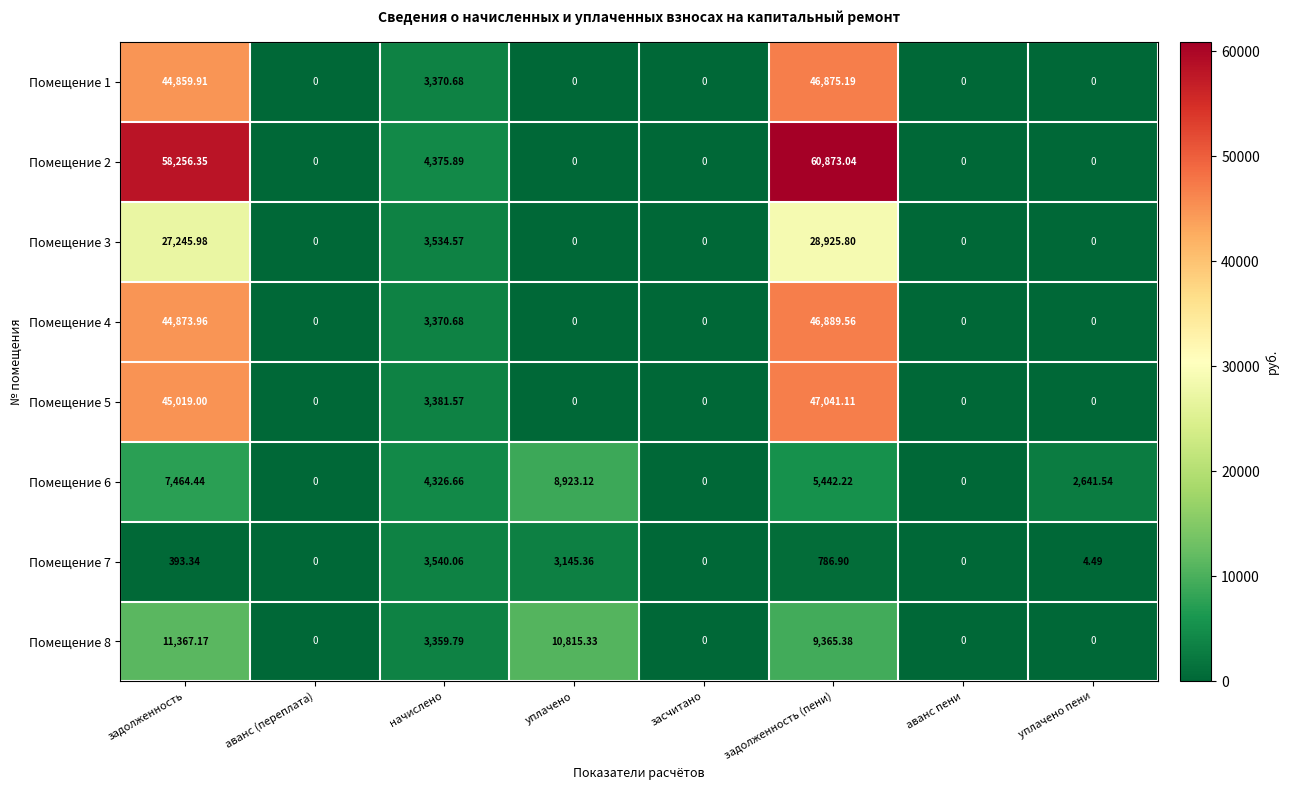

At which label is Помещение 6 closest to 4461?

начислено